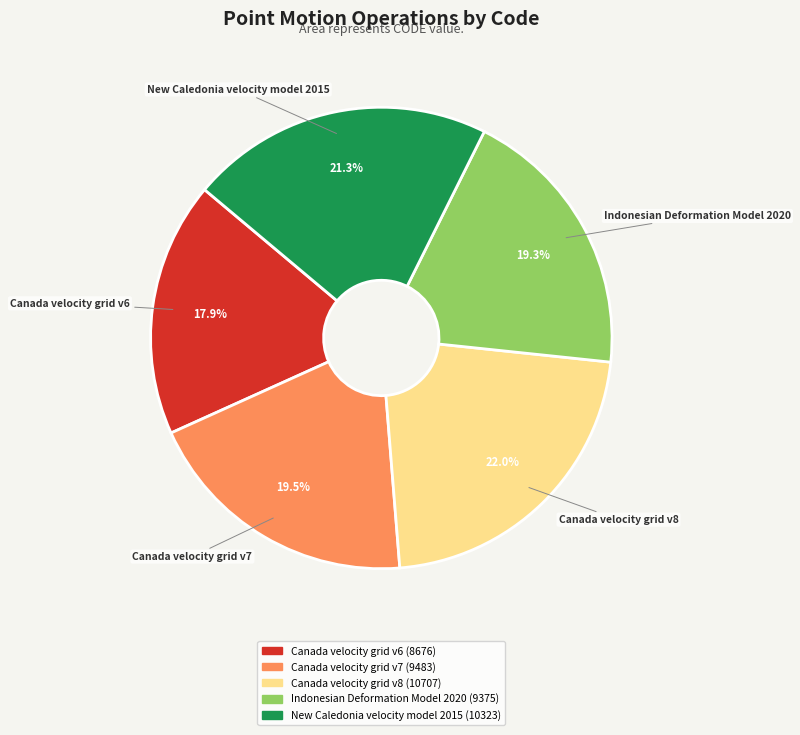

What is the smallest slice in the pie chart?

Canada velocity grid v6